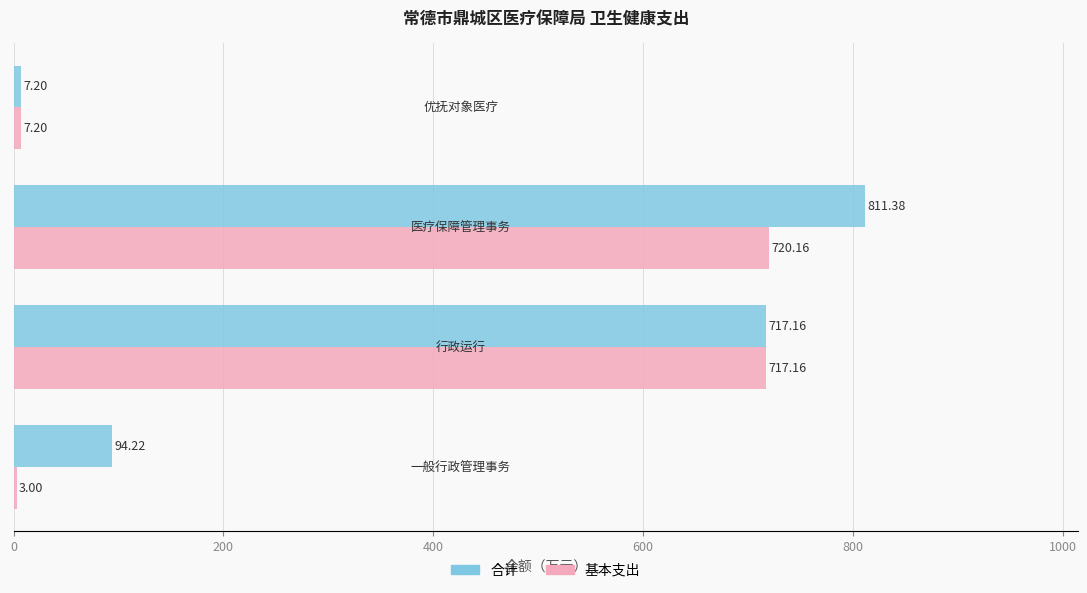

Which series has the largest total across all categories?

合计